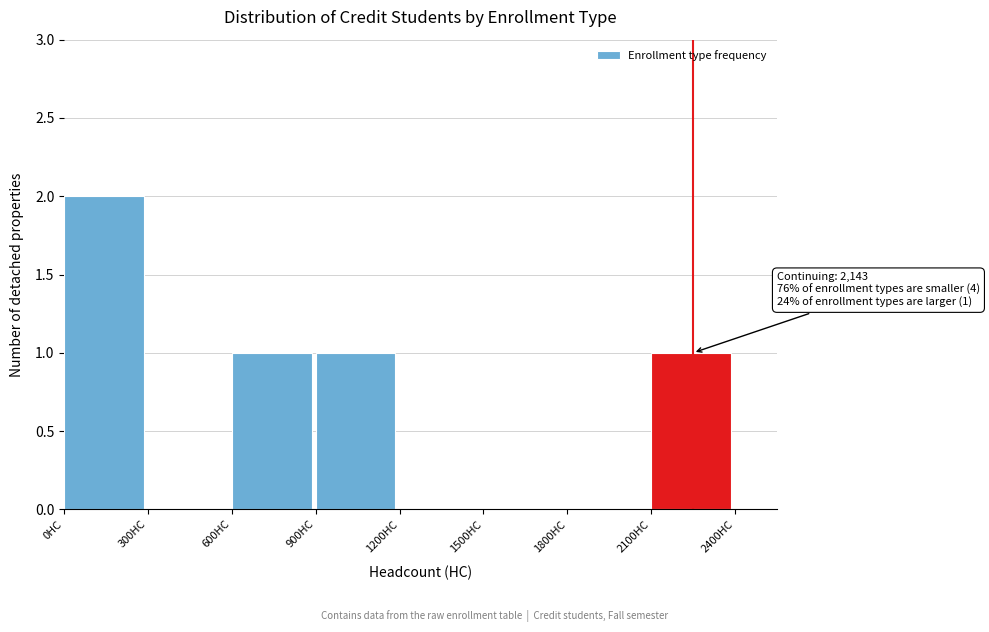

Reading right to left, transcribe all the data shown in this chart.

2100HC=1	1800HC=0	1500HC=0	1200HC=0	900HC=1	600HC=1	300HC=0	0HC=2